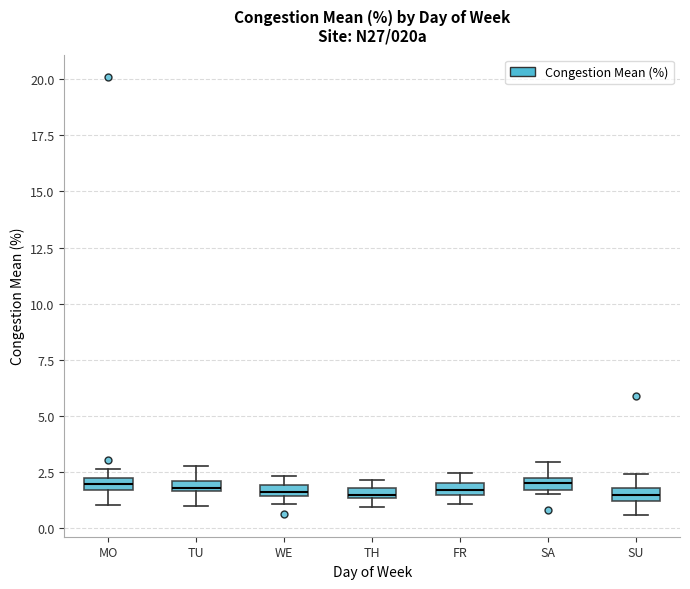

Where is the lower edge of the box for FR on the y-axis? The values are not printed on the chart, so give them approximately, as read against the axis.

1.5